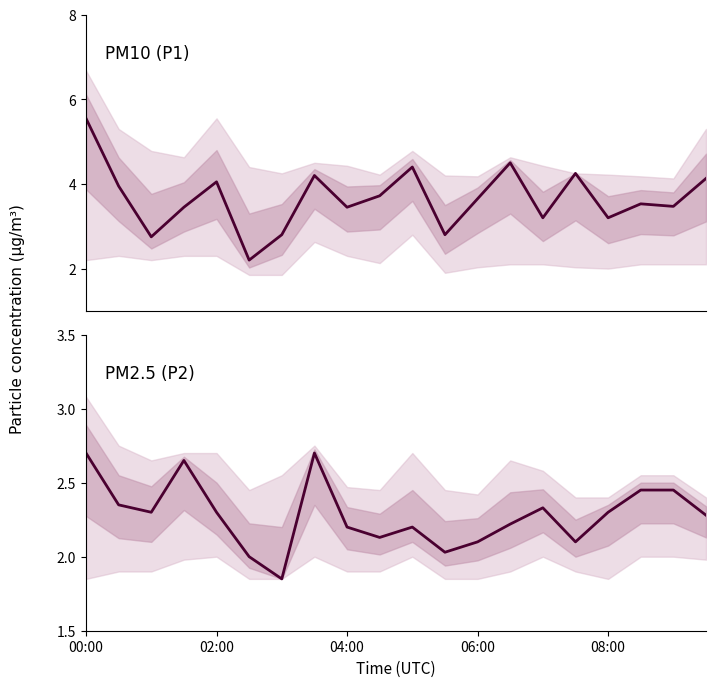

At which category does the chart reach its minimum across all series?

6